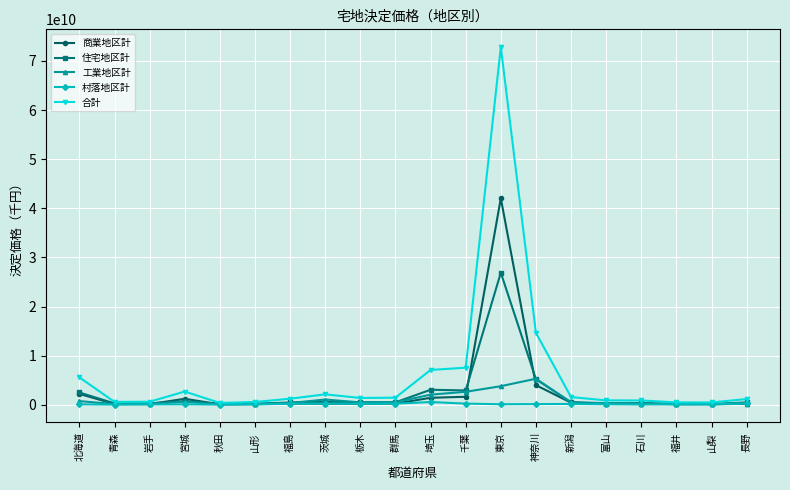

True or false: 合計 has more than 0 points higher than both neighbors.

True